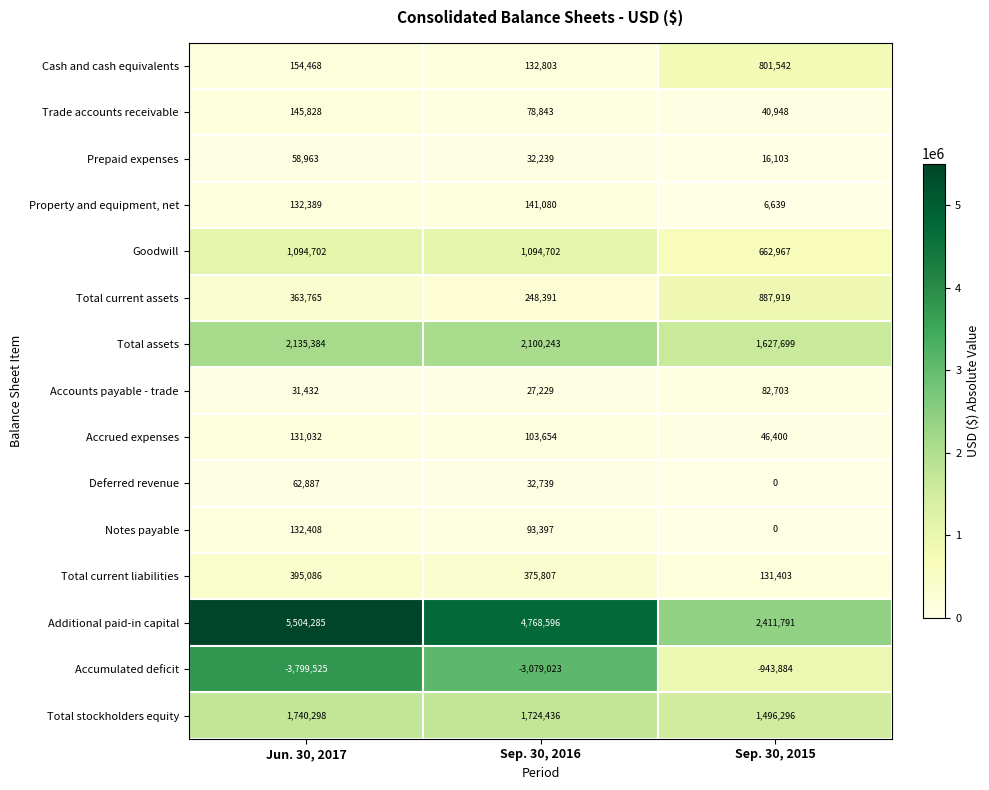

The value of Notes payable at Sep. 30, 2015 is 89069. True or false?

False